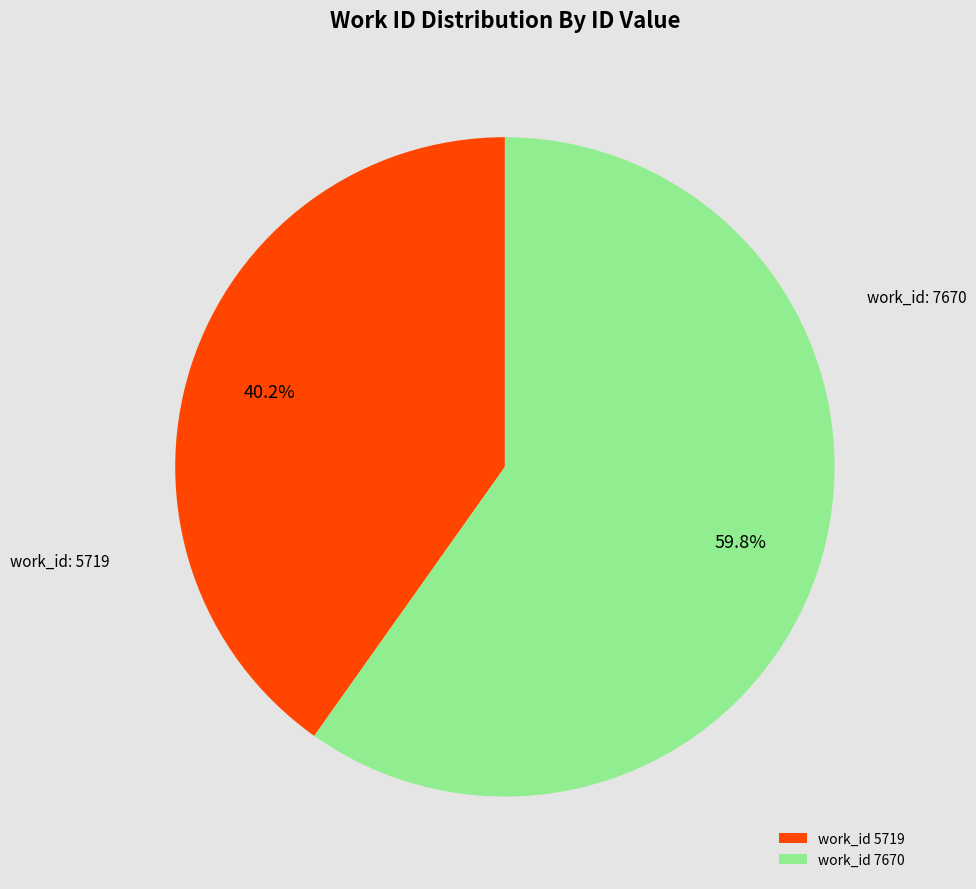

Rank the categories by value from lowest to highest.

work_id 5719, work_id 7670